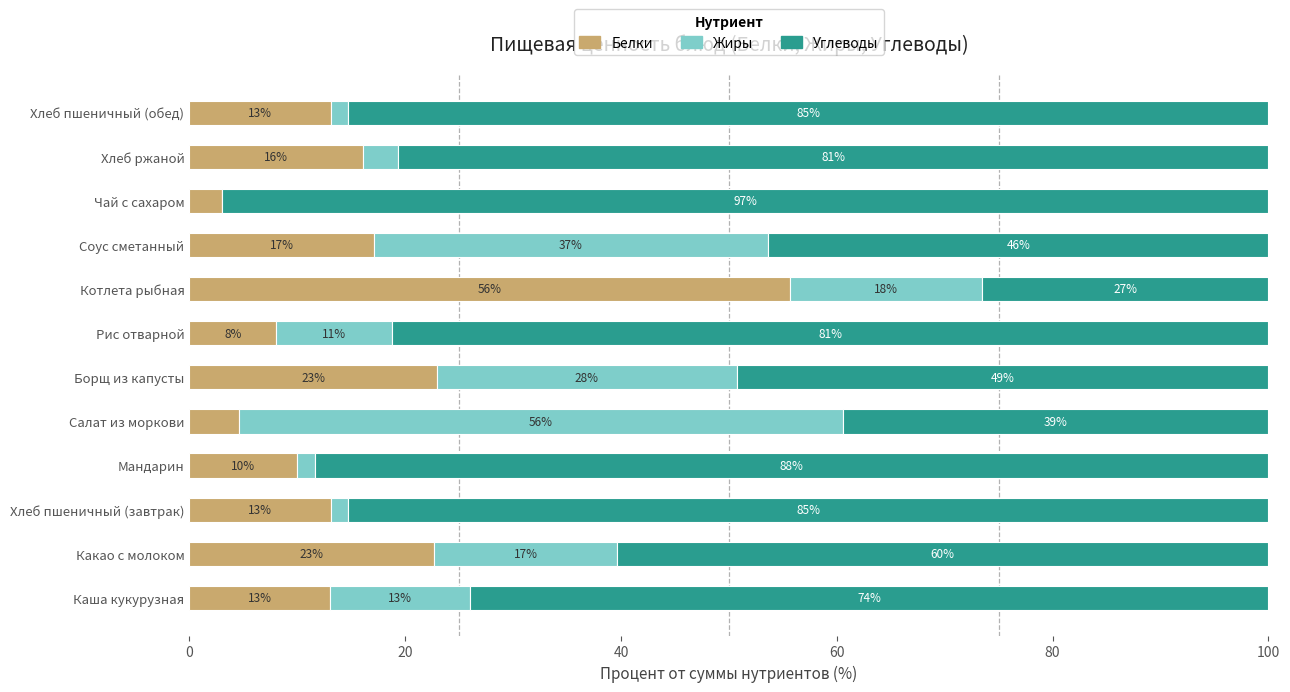

The value of Белки at Хлеб пшеничный (завтрак) is 13.1. True or false?

True